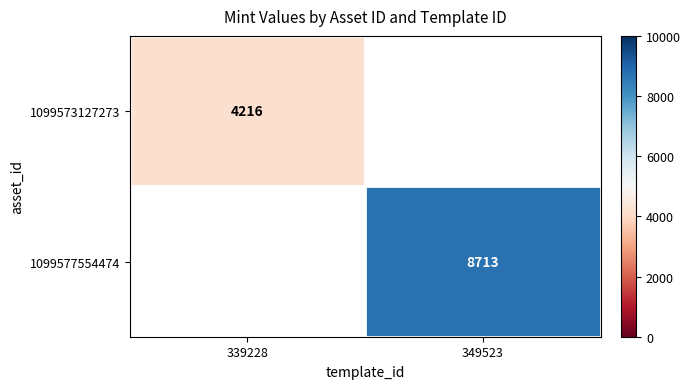

Is it true that 1099577554474 equals 8713 at 349523?

True